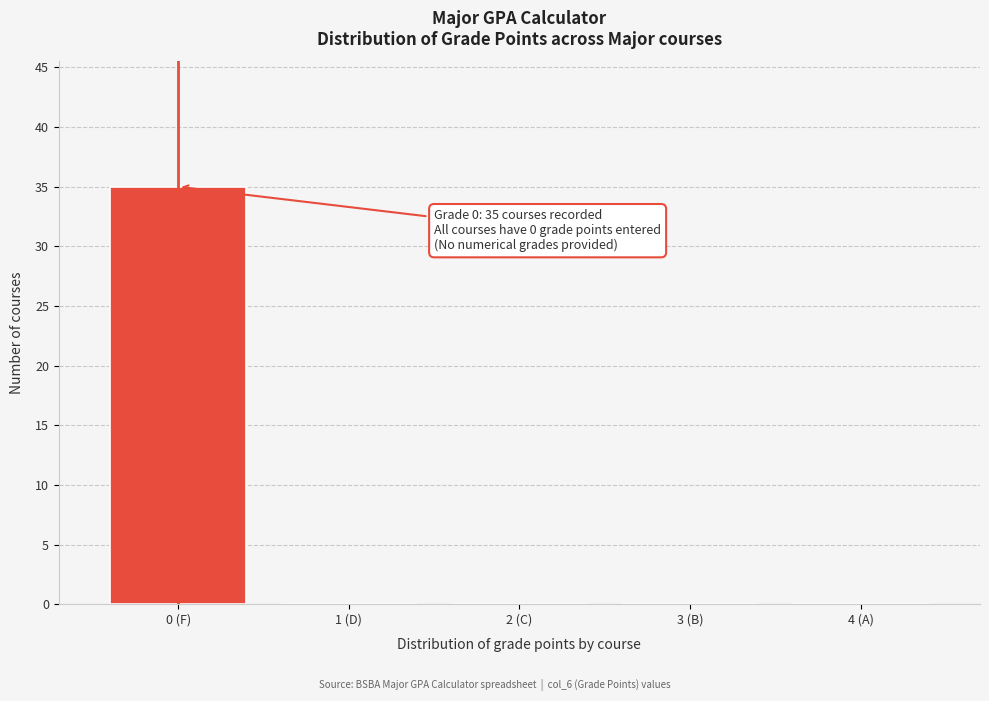

Reading right to left, list all the values displayed in this chart.

4 (A)=0	3 (B)=0	2 (C)=0	1 (D)=0	0 (F)=35